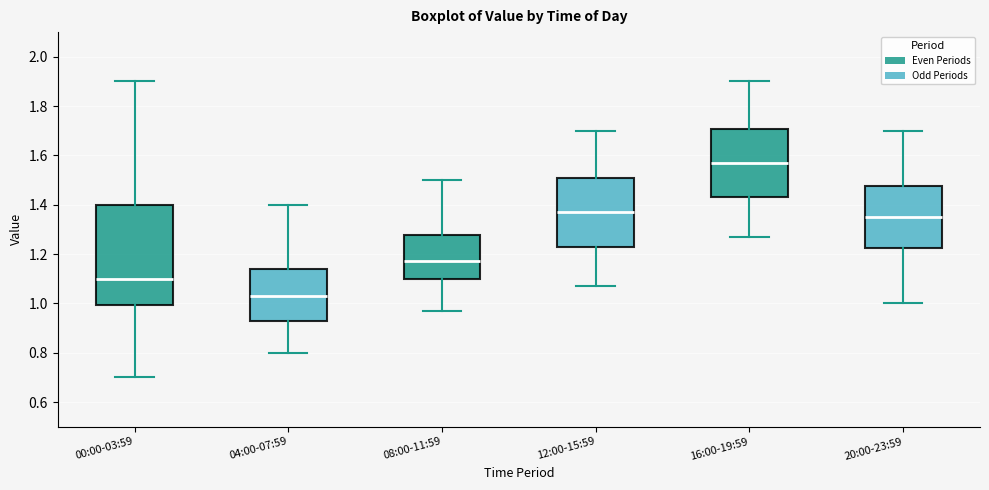

Which box's median line is the lowest?

04:00-07:59